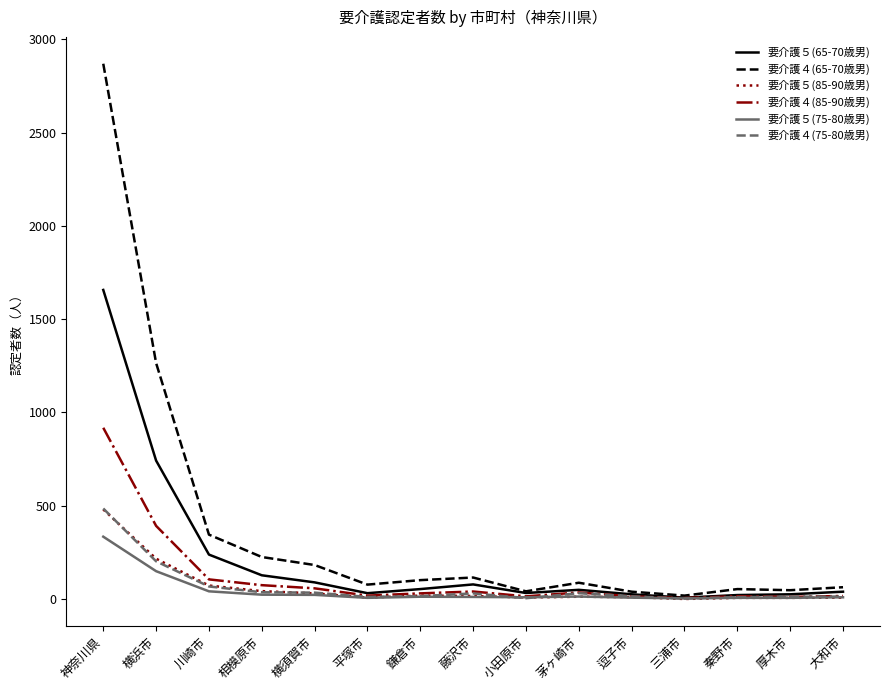

Which series has the largest range (max minus min)?

要介護４(65-70歳男)